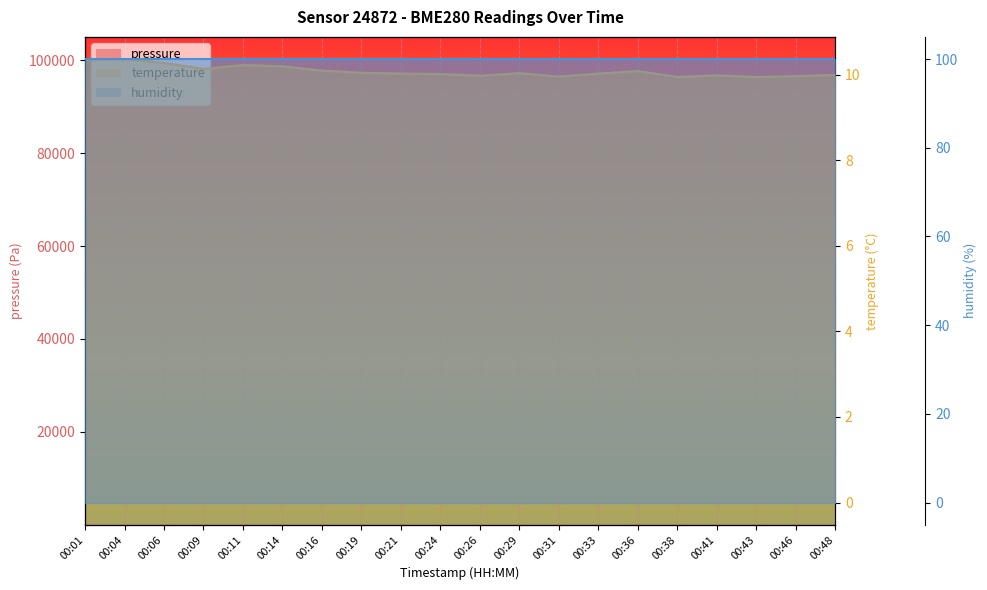

What is the lowest value of the pressure series?

99884.1